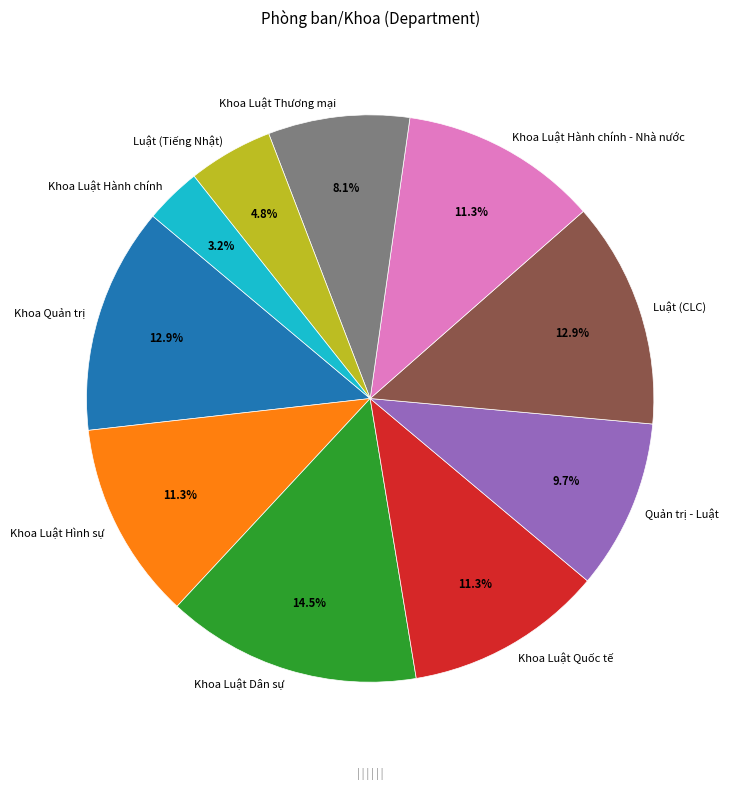

To the nearest percent, what percentage of the pie is Luật (Tiếng Nhật)?

5%